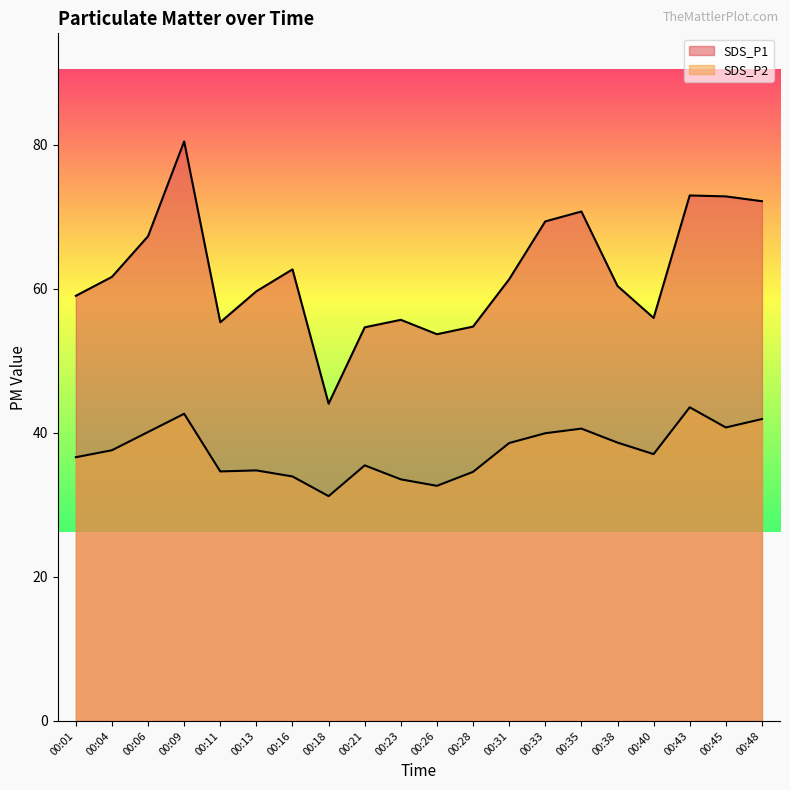

At which category does SDS_P2 reach its first local peak?

00:09